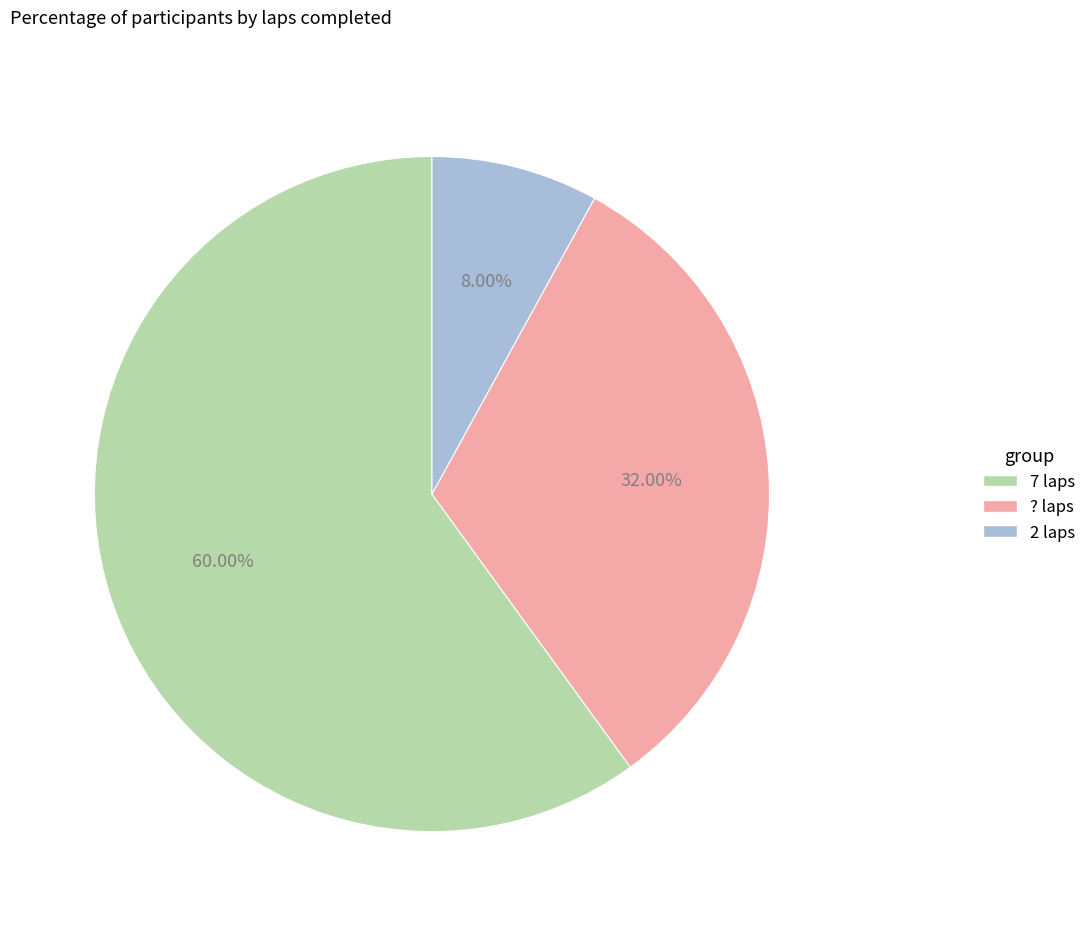

Which slice is the largest?

7 laps